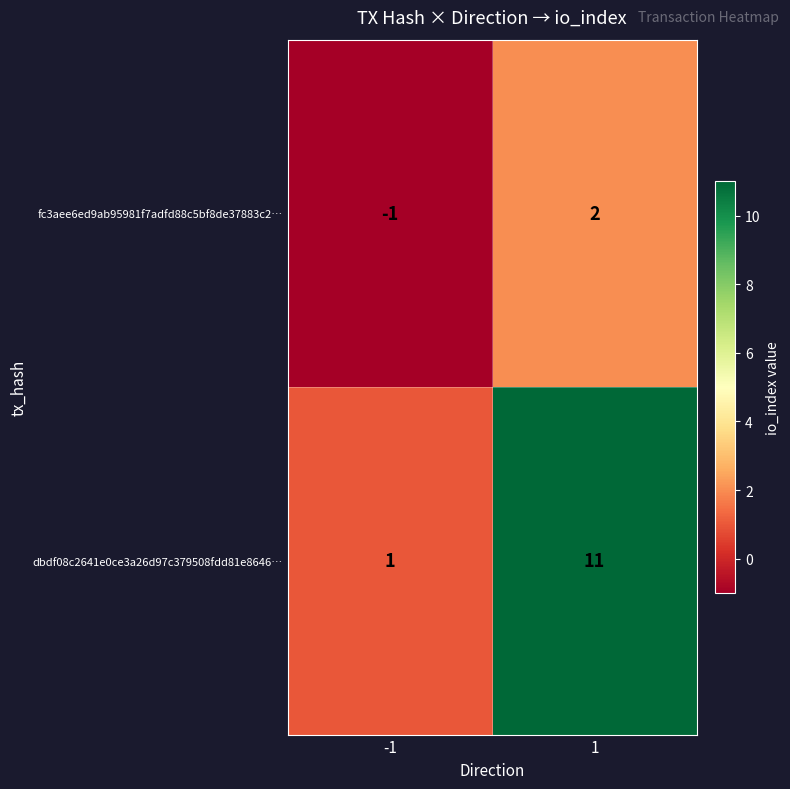

What is the difference between the dbdf08c2641e0ce3a26d97c379508fdd81e8646… values at -1 and 1?

10